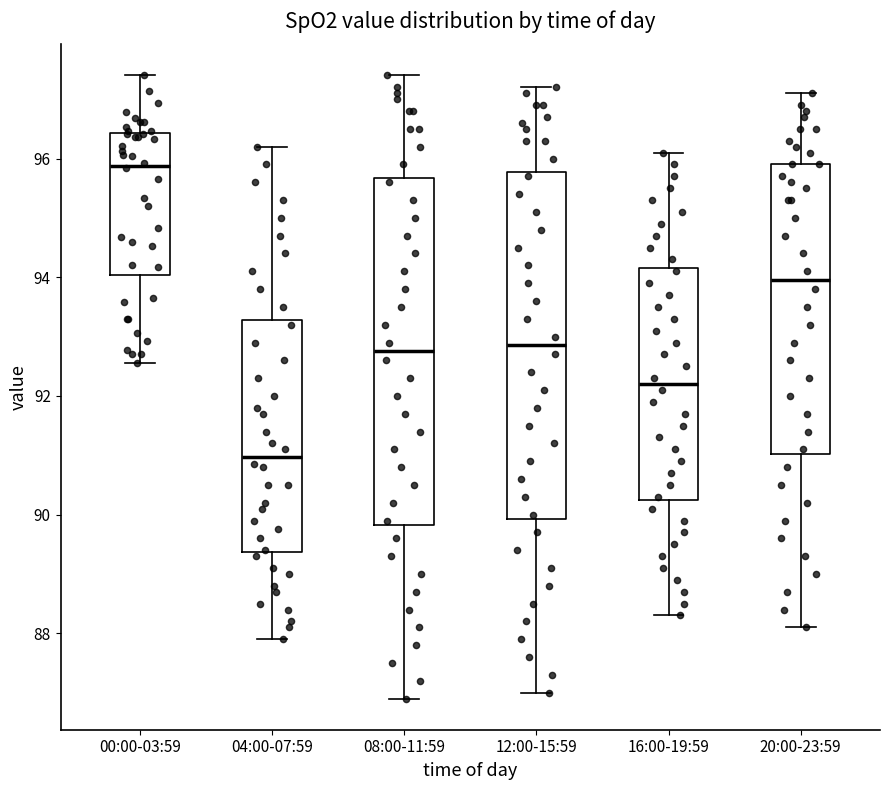

Reading left to right, read every box against the y-axis: the position of its median line, the range the box covers, and the ends of its whiskers. The values are not printed on the chart, so give them approximately, as read against the axis.

00:00-03:59: median 95.8, box 94.0 to 96.4, whiskers 92.6 to 97.4
04:00-07:59: median 91.0, box 89.4 to 93.2, whiskers 88.0 to 96.2
08:00-11:59: median 92.8, box 89.8 to 95.6, whiskers 87.0 to 97.4
12:00-15:59: median 92.8, box 90.0 to 95.8, whiskers 87.0 to 97.2
16:00-19:59: median 92.2, box 90.2 to 94.2, whiskers 88.4 to 96.2
20:00-23:59: median 94.0, box 91.0 to 96.0, whiskers 88.2 to 97.2